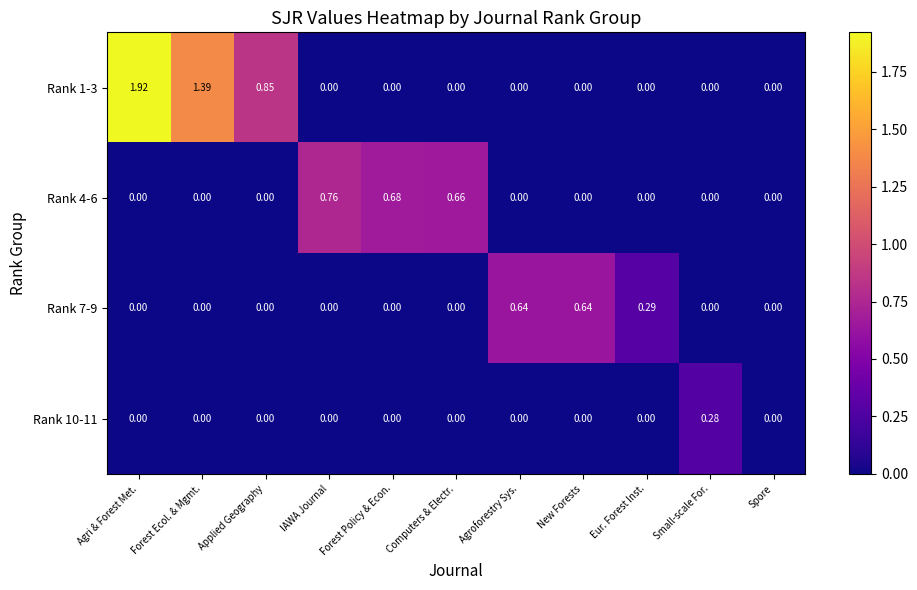

At which label does Rank 10-11 reach its peak?

Small-scale For.